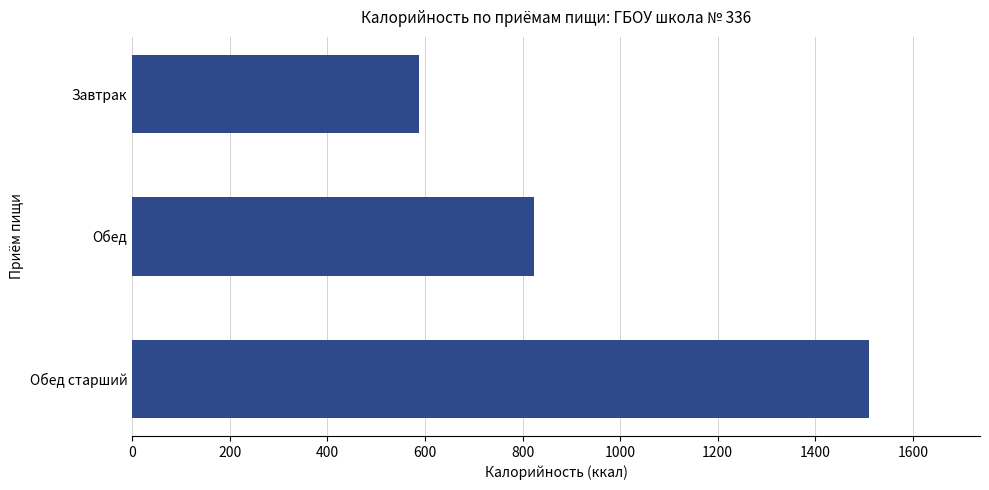

Which has a higher value, Обед or Обед старший?

Обед старший